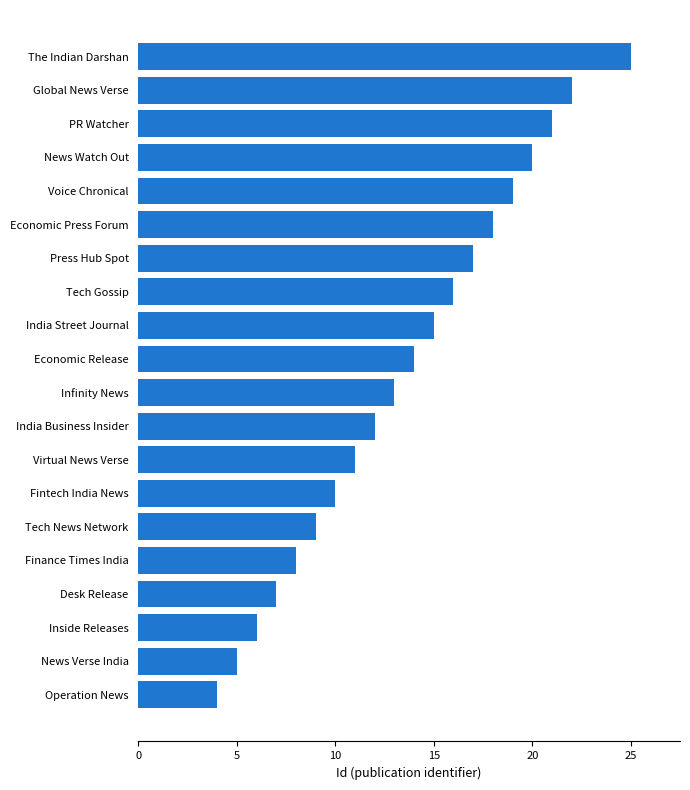

At which label is the value closest to 14?

Economic Release